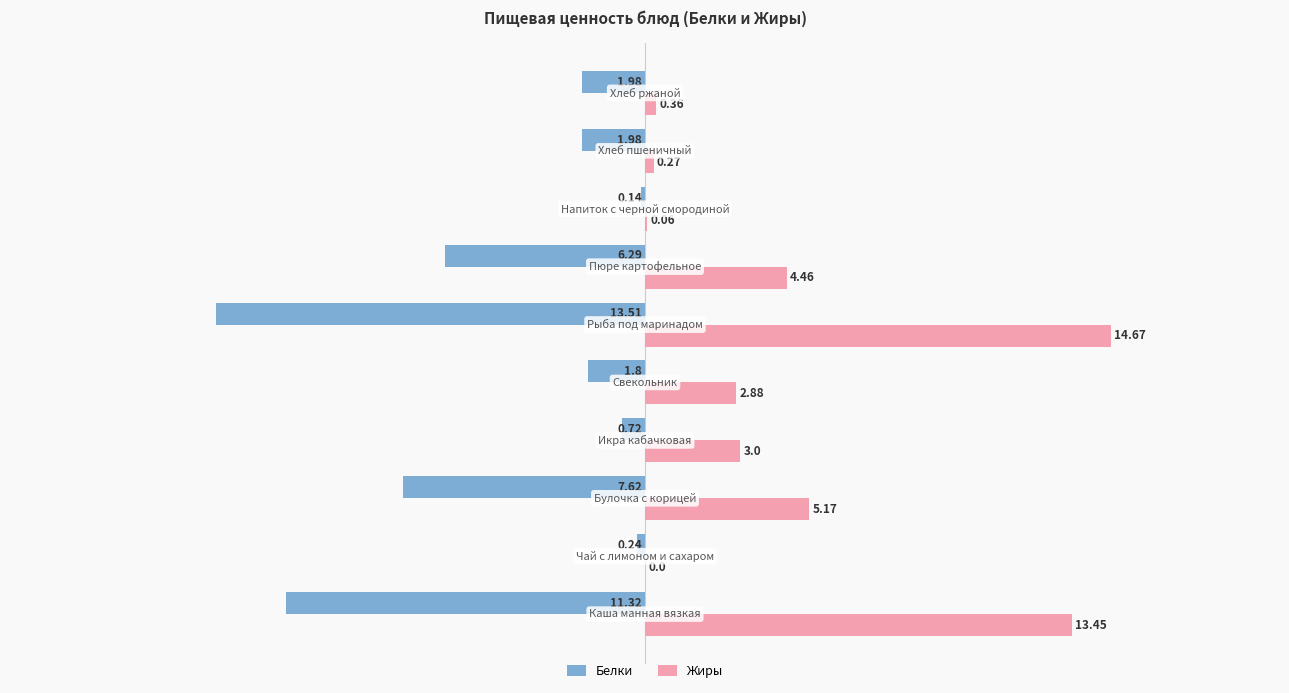

Which series has the largest total across all categories?

Жиры